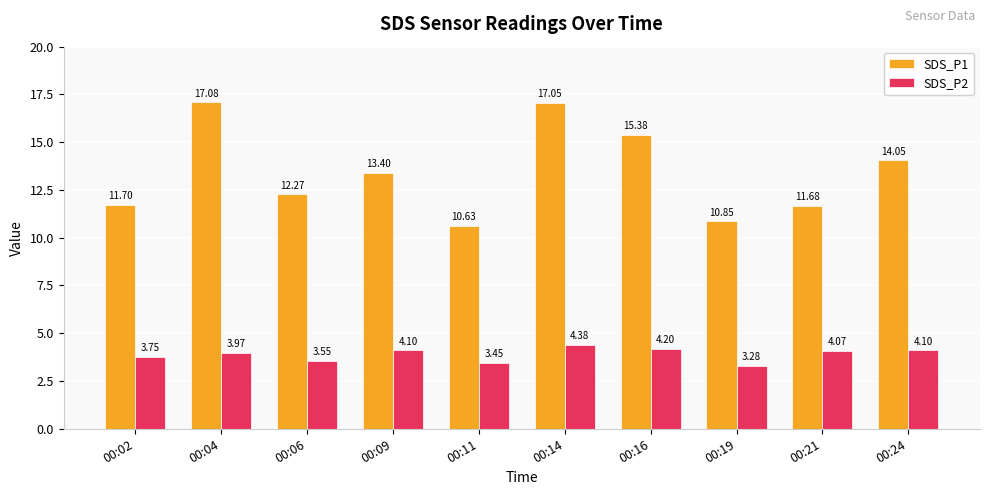

The value of SDS_P1 at 00:09 is 13.4. True or false?

True